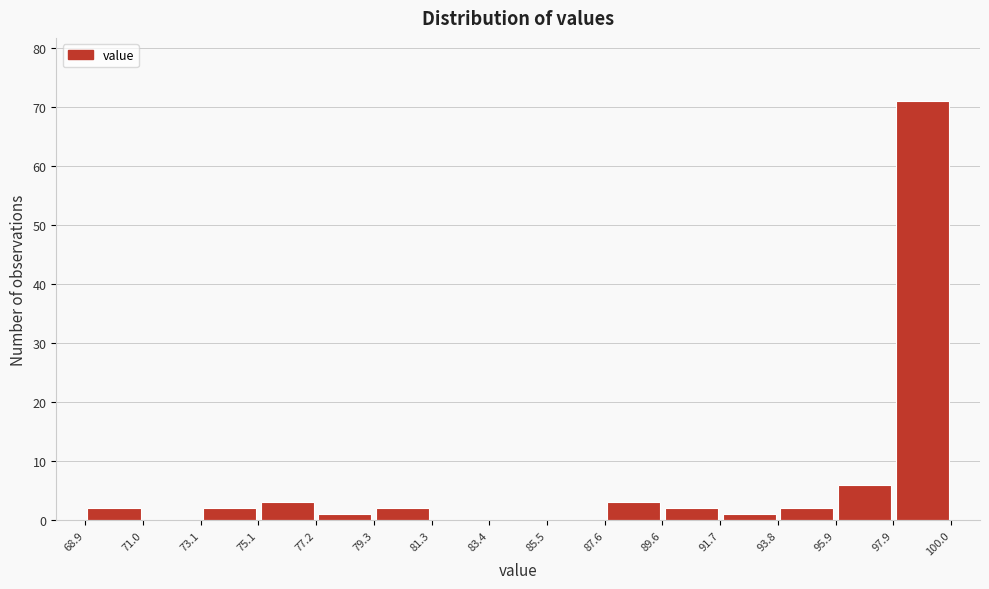

Reading left to right, list every bar in this chart as the range it spans on the x-axis followed by its height. The values are not printed on the chart, so give them approximately, as read against the axis.

68.9 to 71.0: 2
71.0 to 73.1: 0
73.1 to 75.1: 2
75.1 to 77.2: 3
77.2 to 79.3: 1
79.3 to 81.3: 2
81.3 to 83.4: 0
83.4 to 85.5: 0
85.5 to 87.6: 0
87.6 to 89.6: 3
89.6 to 91.7: 2
91.7 to 93.8: 1
93.8 to 95.9: 2
95.9 to 97.9: 6
97.9 to 100.0: 71